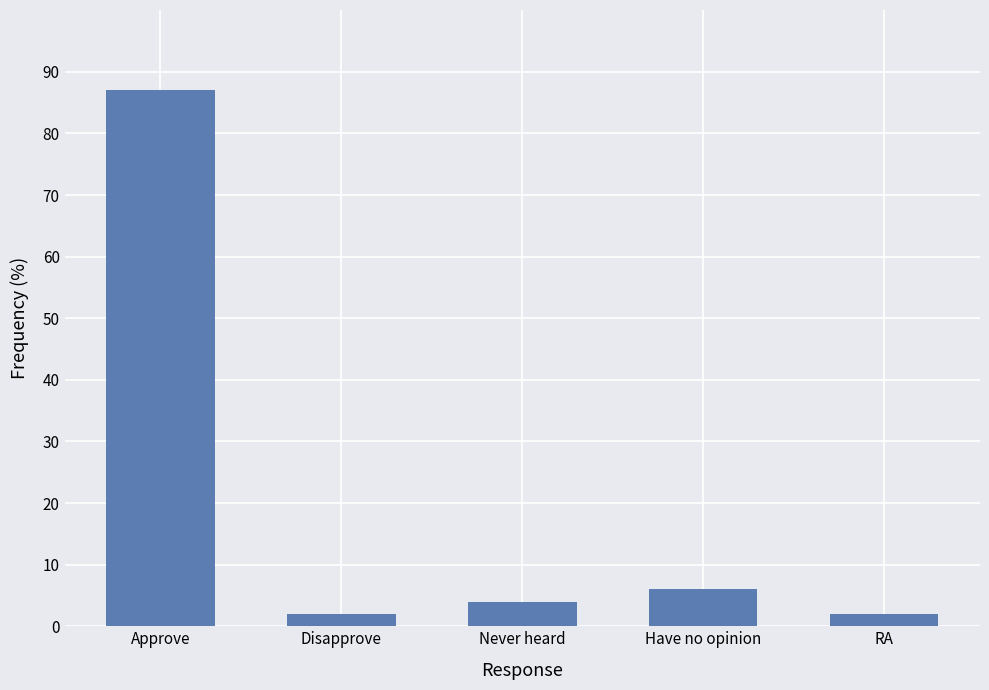

Reading left to right, extract all data points from this chart.

87	2	4	6	2